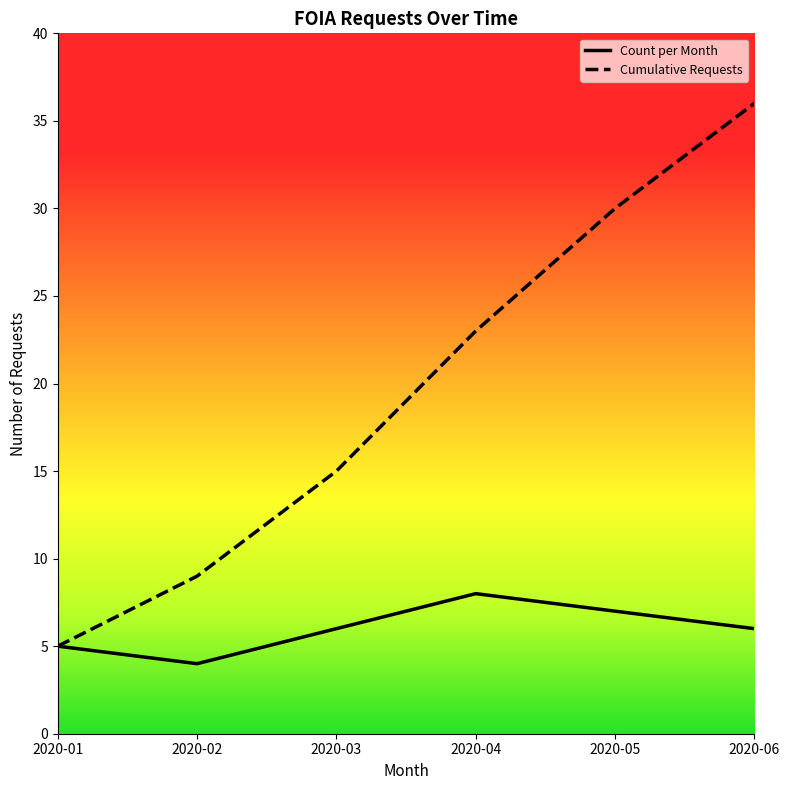

What is the approximate value of Cumulative Requests at 2020-01?

5